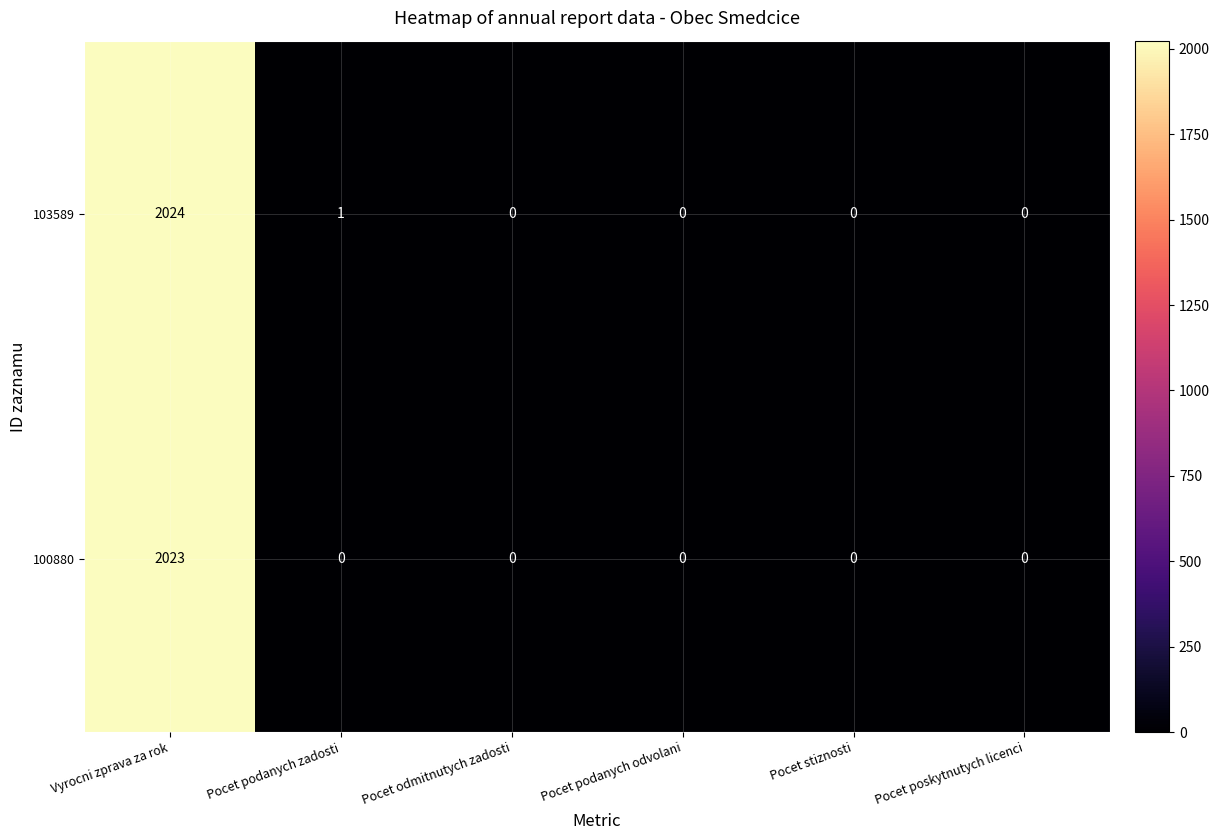

What is the total value across all series at Pocet podanych zadosti?

1